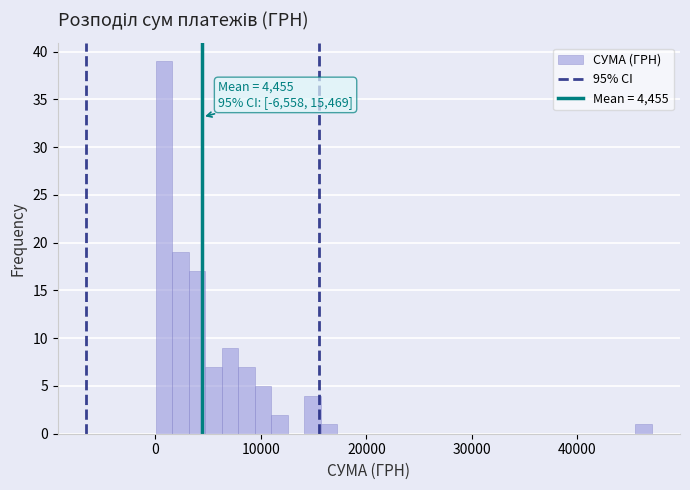

Read against the x-axis, roughly where is the centre of the tallest bar?

1000